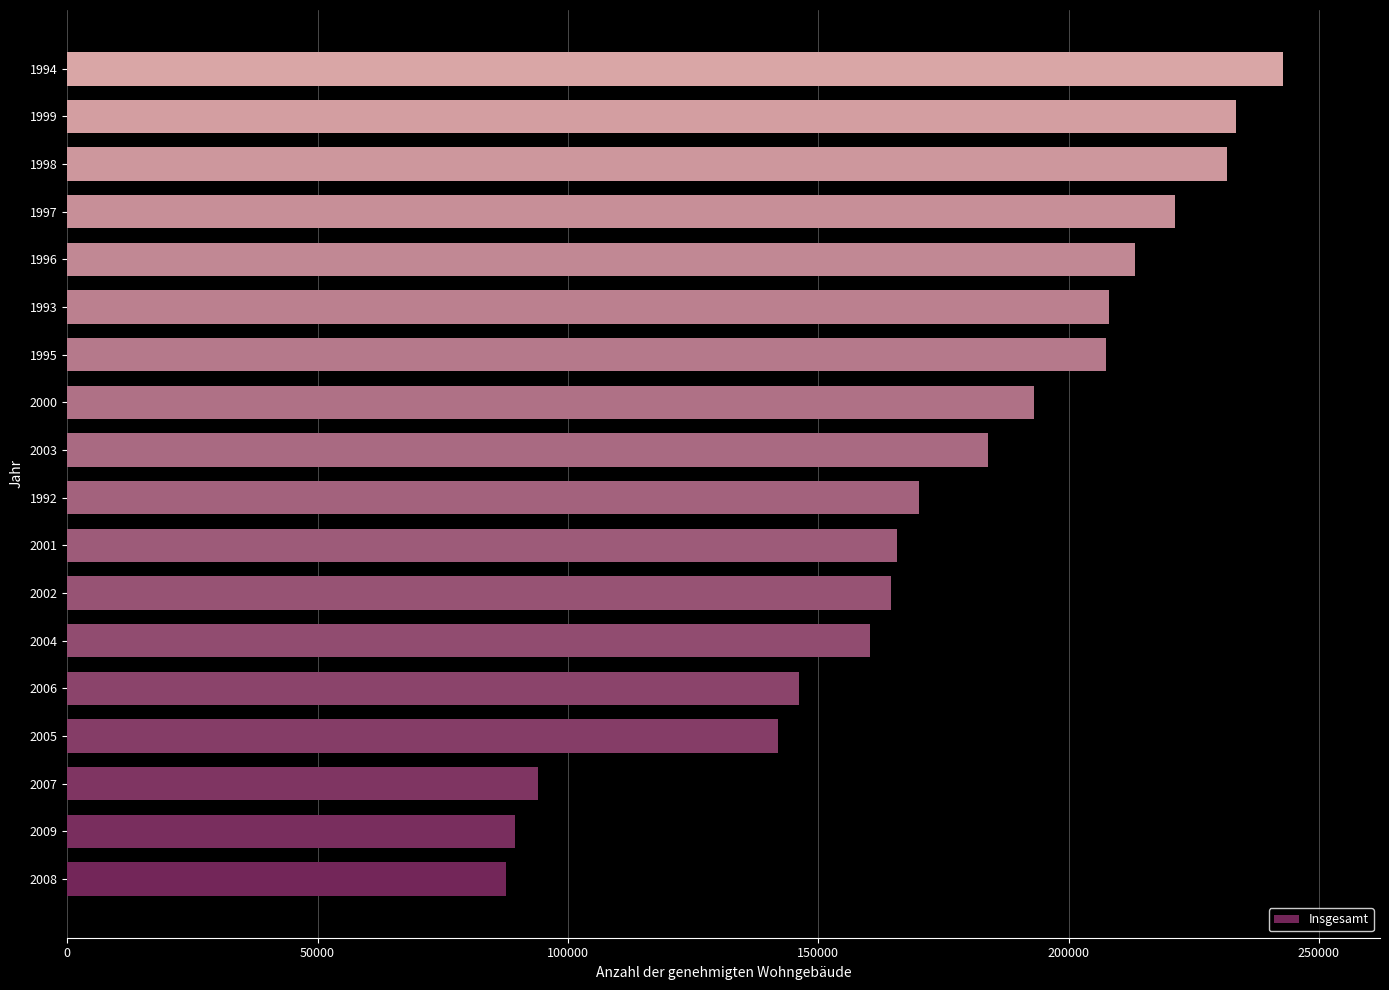

The value at 2004 is 40698. True or false?

False